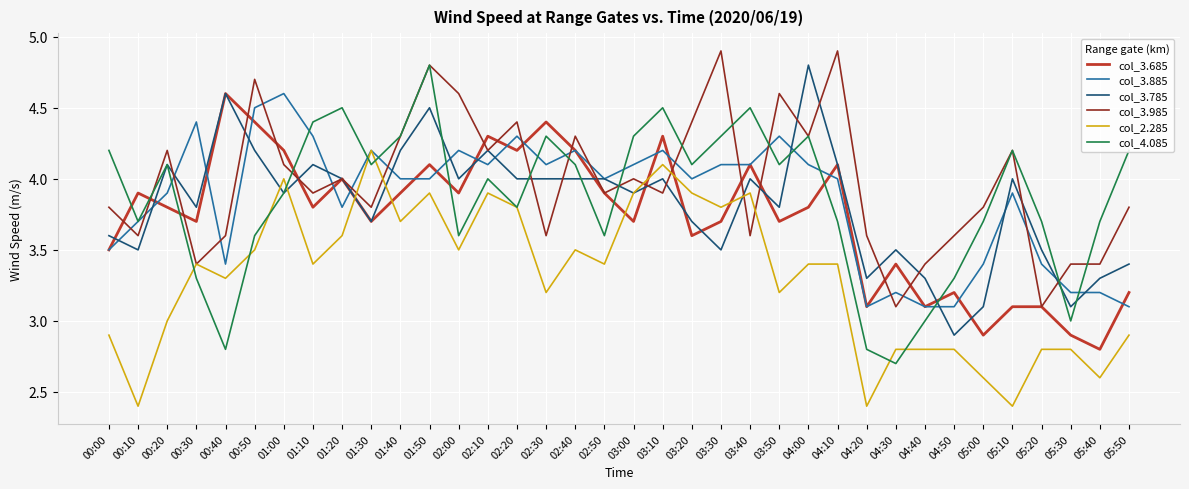

In col_3.685, how many points are lower than both neighbors (excluding endpoints)?

12